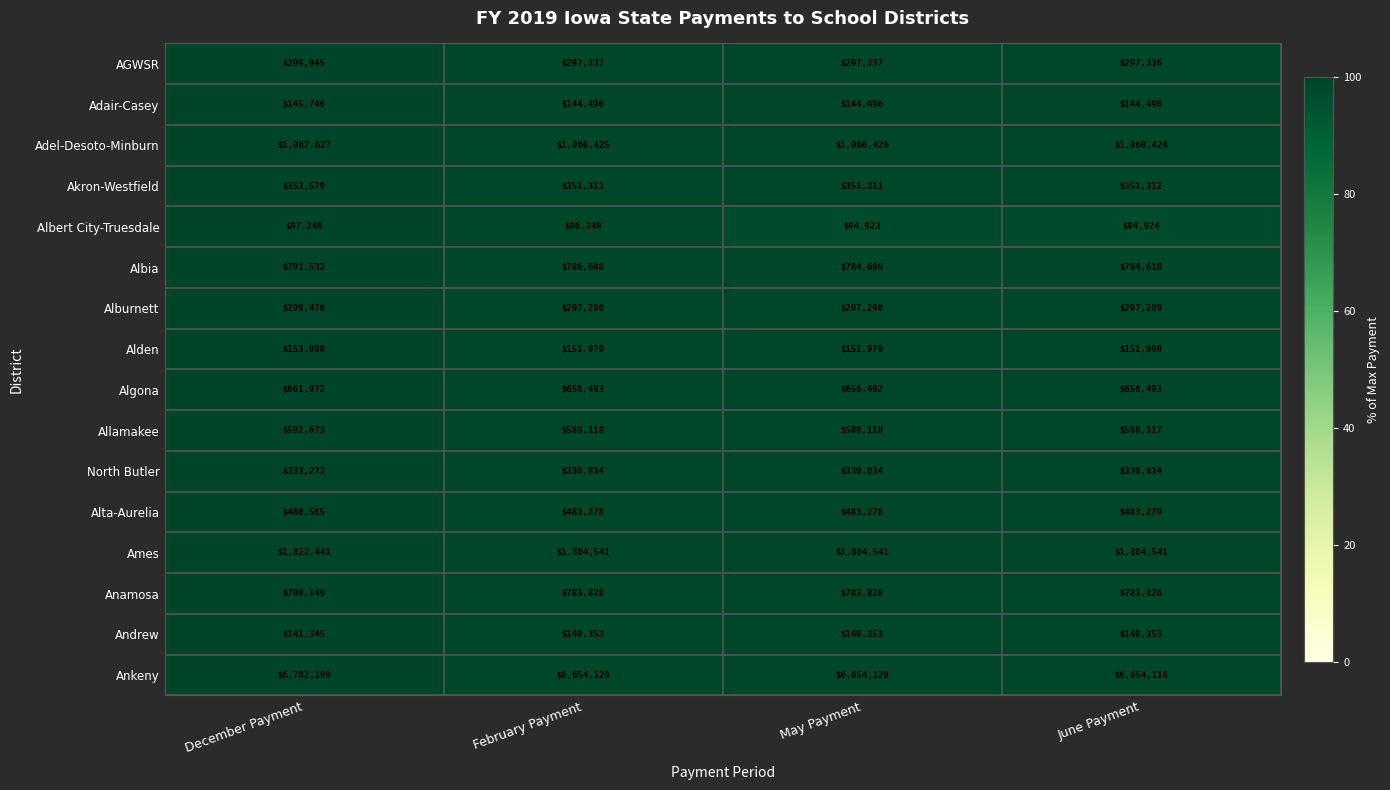

Rank the series by their maximum value, from lowest to highest.

Albert City-Truesdale, Andrew, Adair-Casey, Alden, Alburnett, AGWSR, North Butler, Akron-Westfield, Alta-Aurelia, Allamakee, Algona, Anamosa, Albia, Adel-Desoto-Minburn, Ames, Ankeny